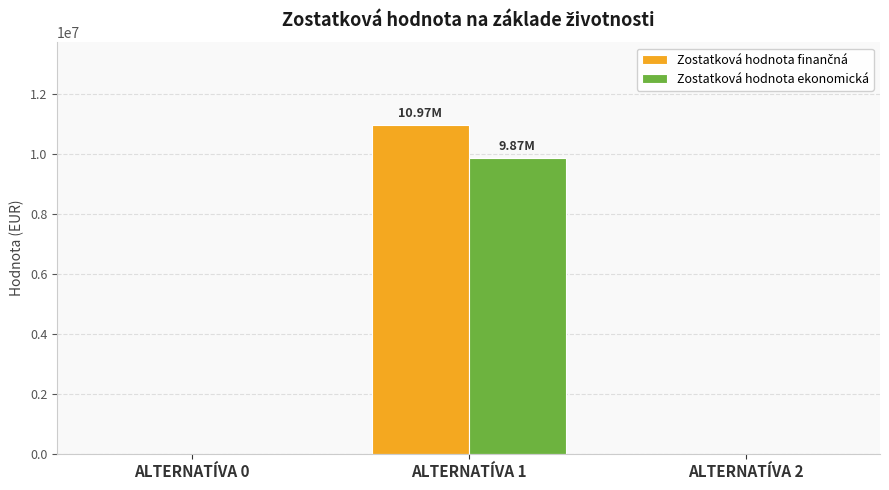

At which category is the sum across all series the highest?

ALTERNATÍVA 1